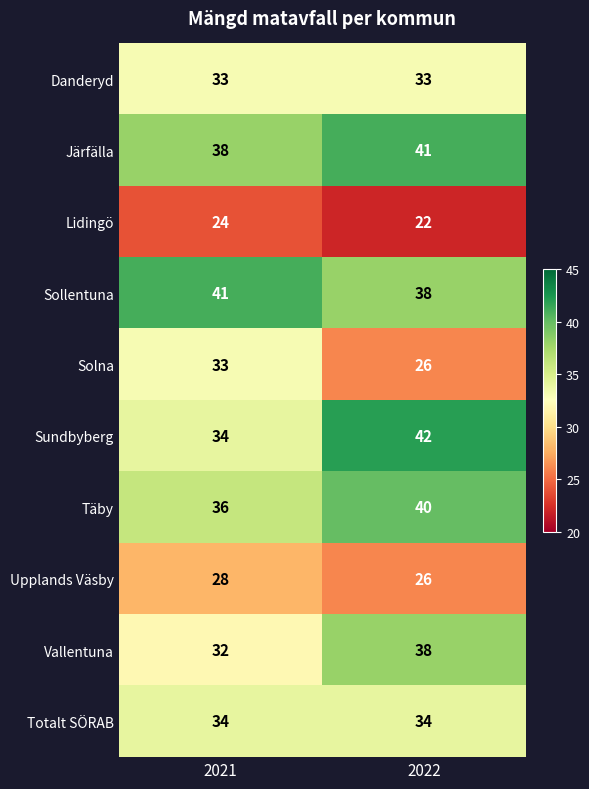

The value of Danderyd at 2022 is 33. True or false?

True